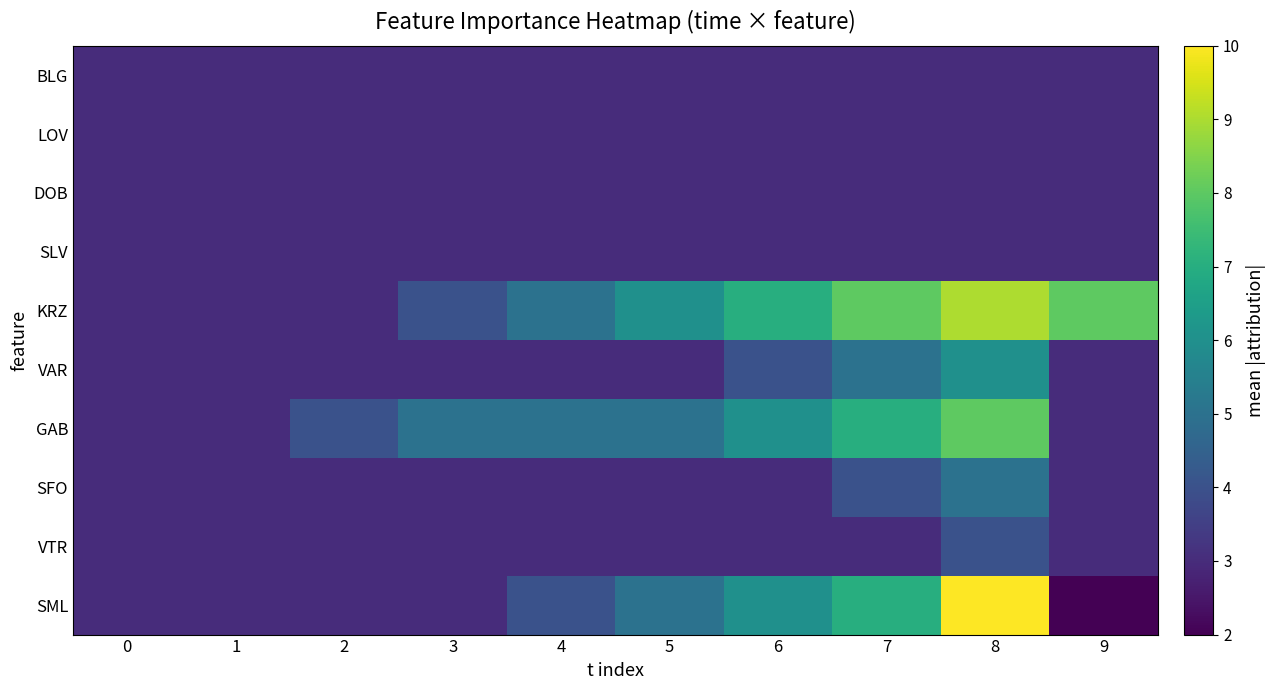

List the series in order of their peak value, highest first.

SML, KRZ, GAB, VAR, SFO, VTR, BLG, LOV, DOB, SLV